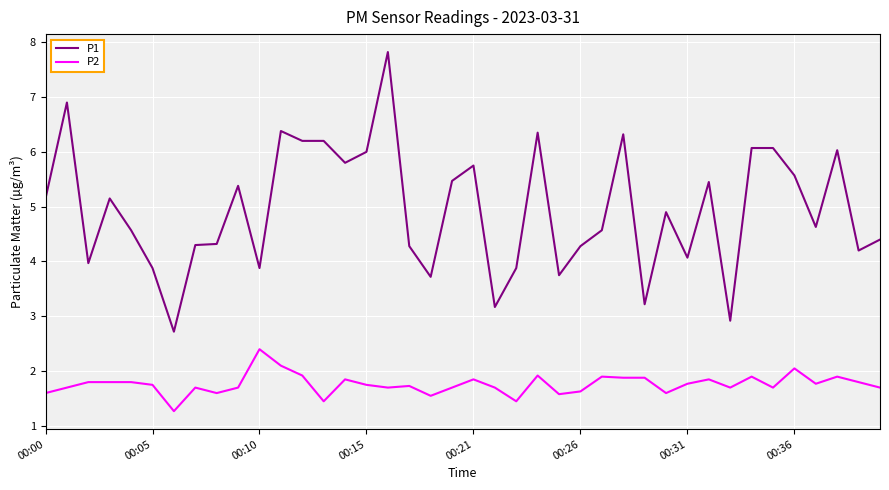

Which series has the largest range (max minus min)?

P1